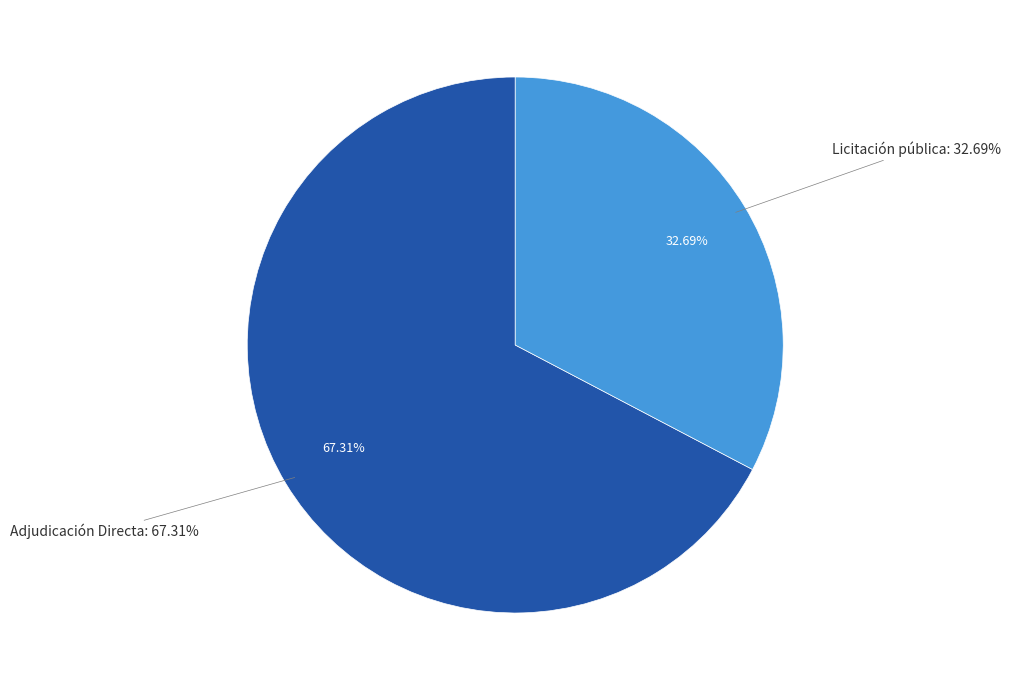

How many slices are in this pie chart?

2